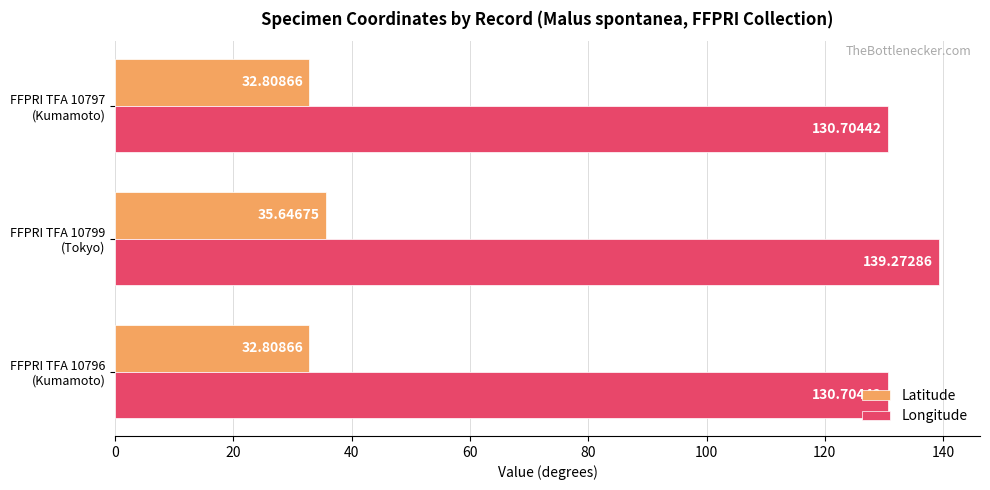

What is the average value of the Longitude series?

133.6